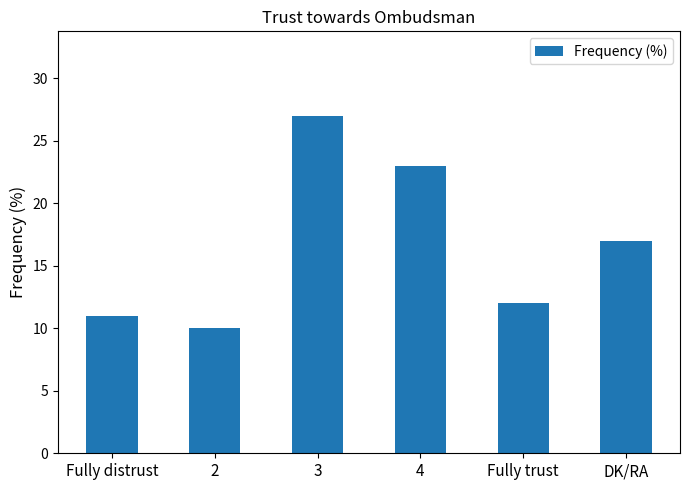

The chart shows a value of 11 at Fully distrust. True or false?

True